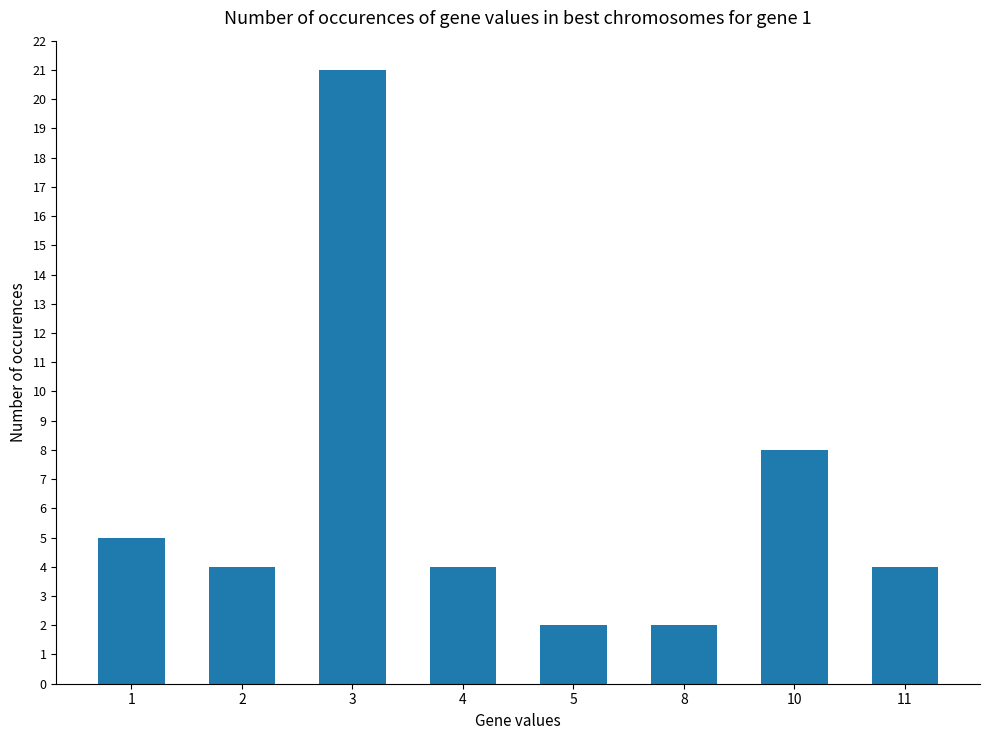

Reading left to right, list all the values displayed in this chart.

1=5	2=4	3=21	4=4	5=2	8=2	10=8	11=4